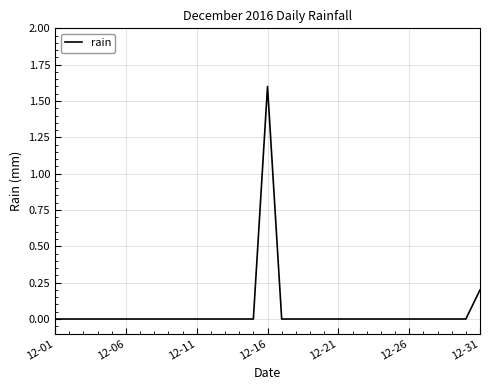

What is the difference between the maximum and minimum values?

1.6